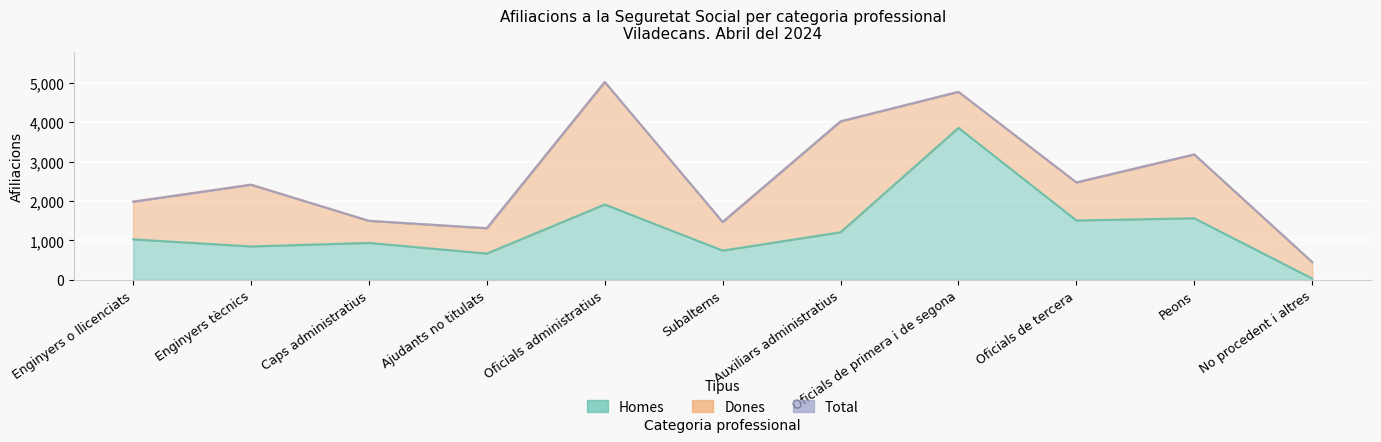

The Homes series shows 30 at No procedent i altres. True or false?

True